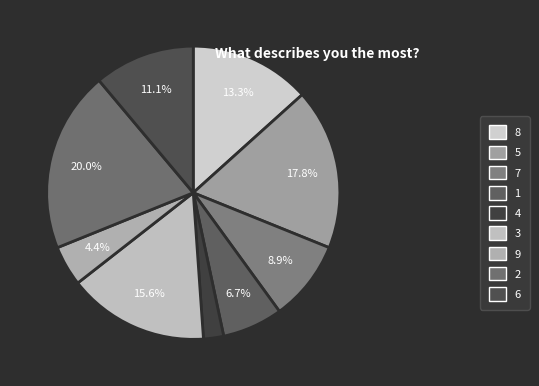

Does 3 account for over 50% of the chart?

No